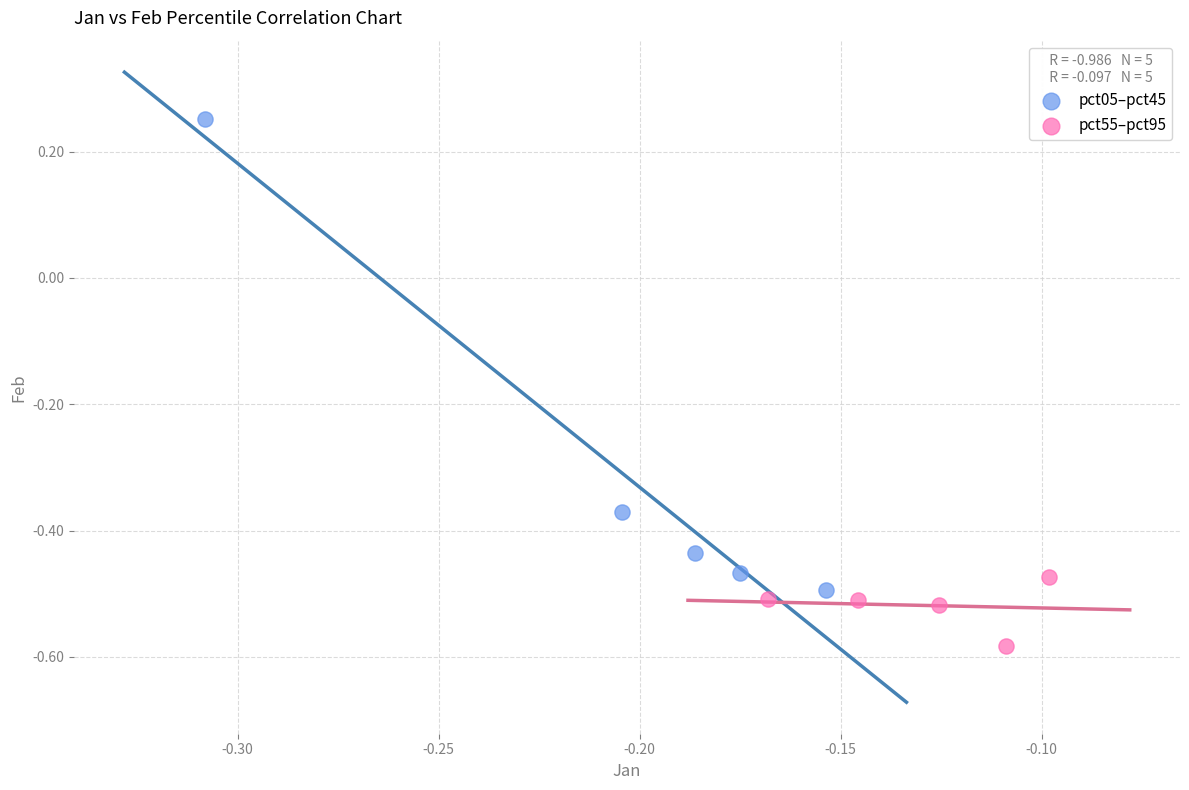

Which series contains the lowest Y value?

pct55–pct95